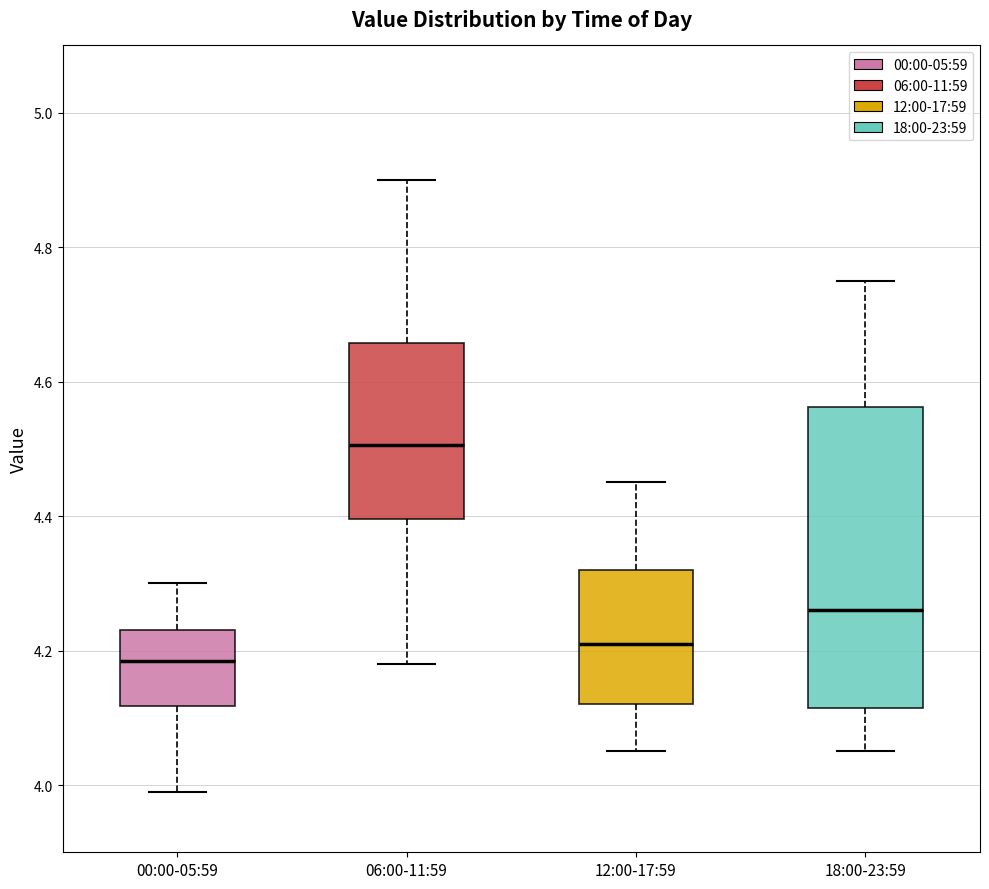

Which box's median line is the highest?

06:00-11:59